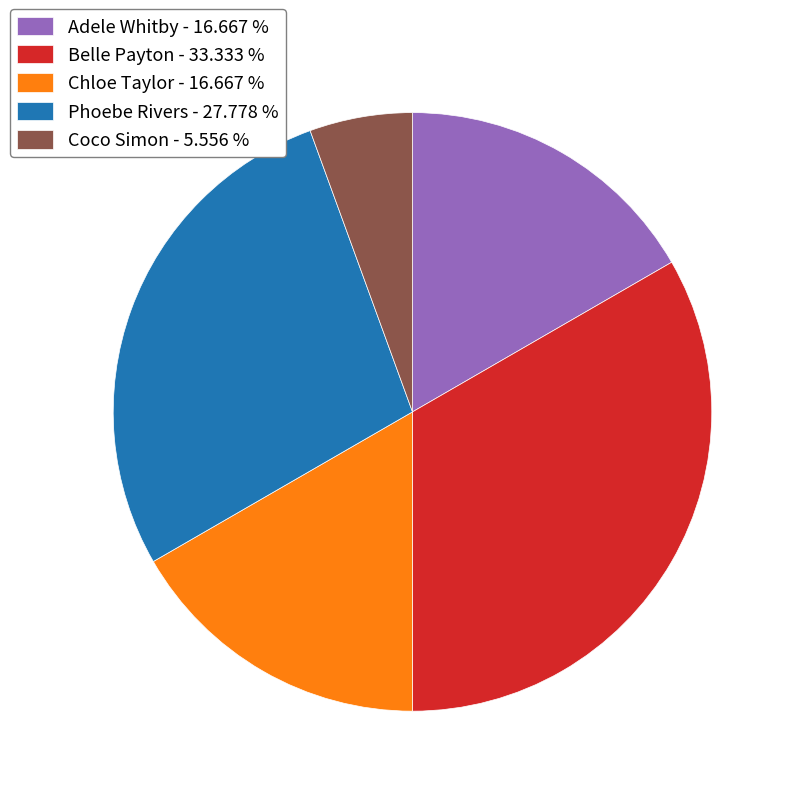

Do Chloe Taylor - 16.667 % and Coco Simon - 5.556 % together represent more than half of the pie?

No